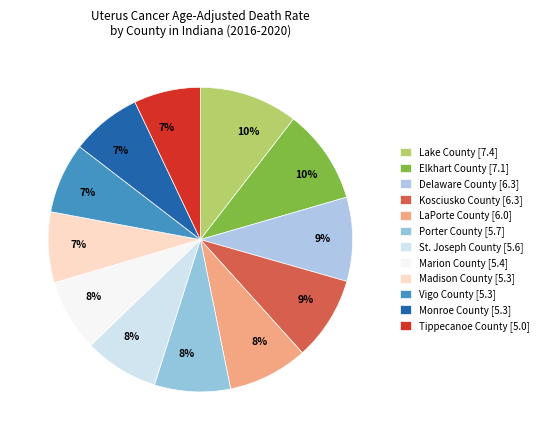

What is the total percentage of Elkhart County and Kosciusko County?

19.0%